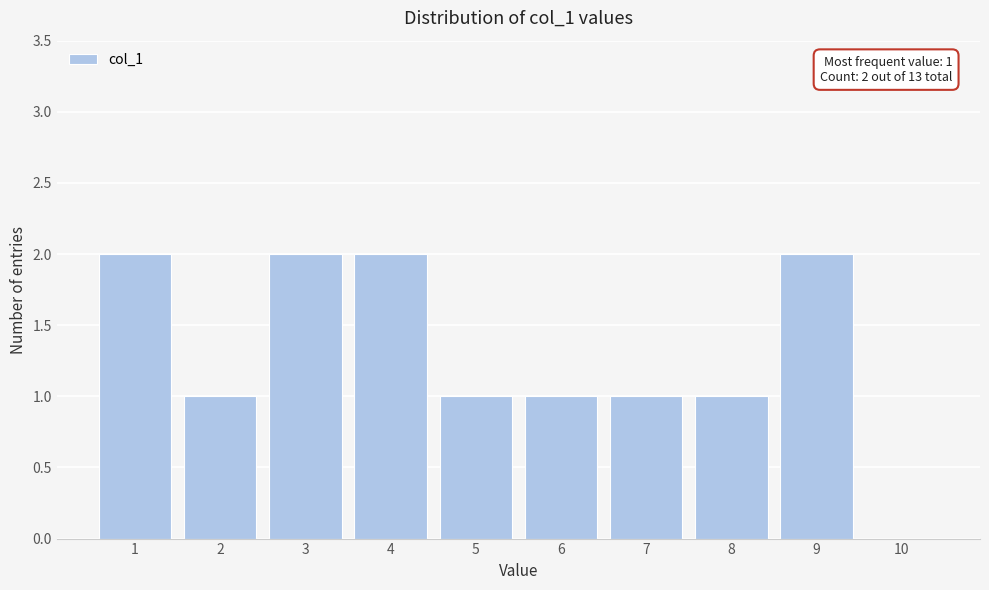

Reading right to left, transcribe all the data shown in this chart.

10=0	9=2	8=1	7=1	6=1	5=1	4=2	3=2	2=1	1=2